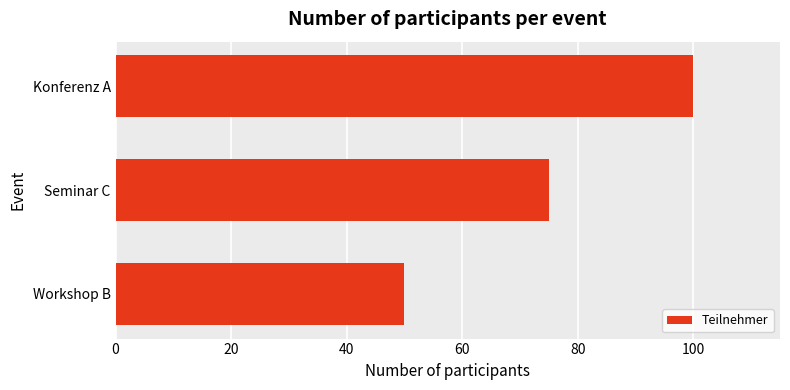

Reading top to bottom, extract all data points from this chart.

Konferenz A=100	Seminar C=75	Workshop B=50